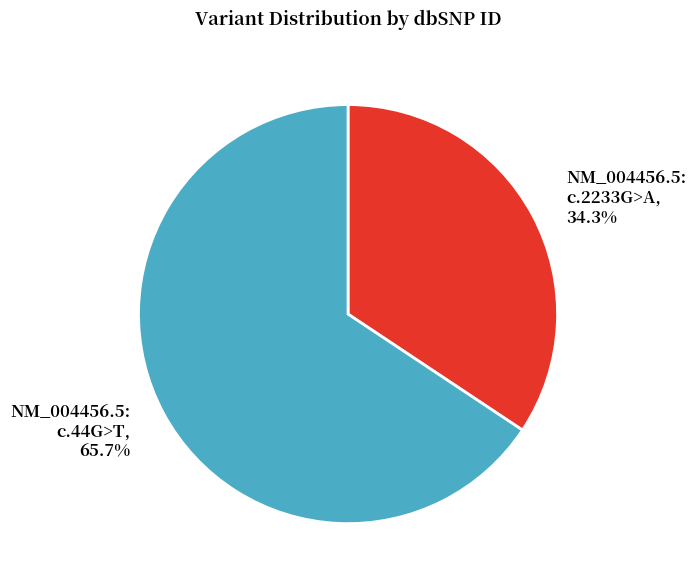

Rank the categories by value from highest to lowest.

NM_004456.5: c.44G>T, NM_004456.5: c.2233G>A